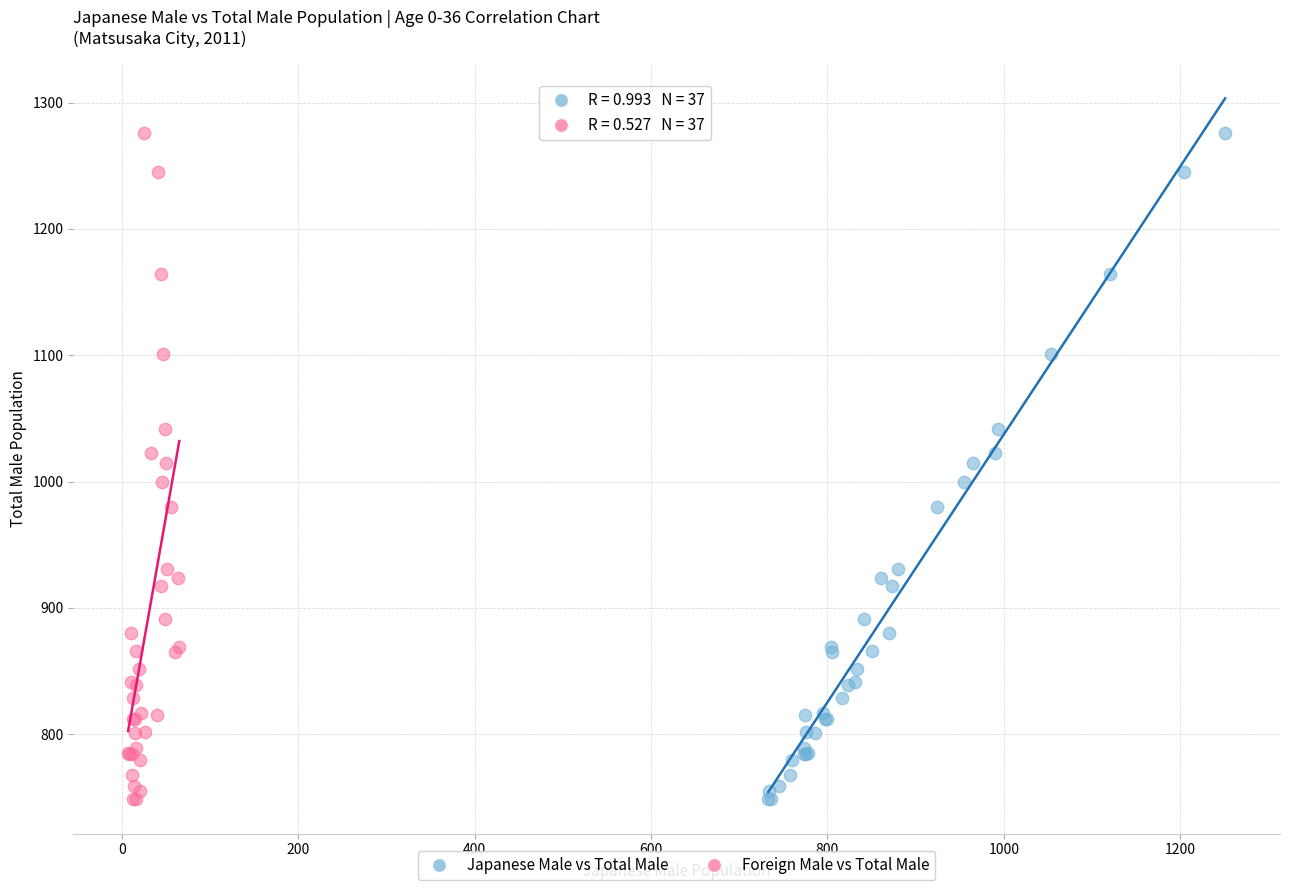

What are all the series names shown in the legend?

Japanese Male vs Total Male, Foreign Male vs Total Male